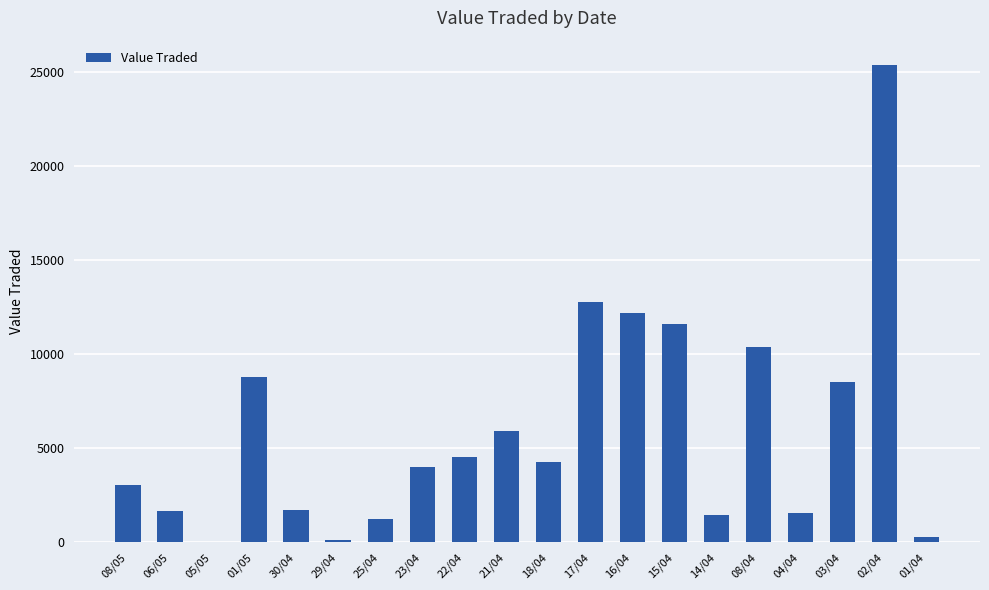

At which category does the chart reach its peak across all series?

02/04